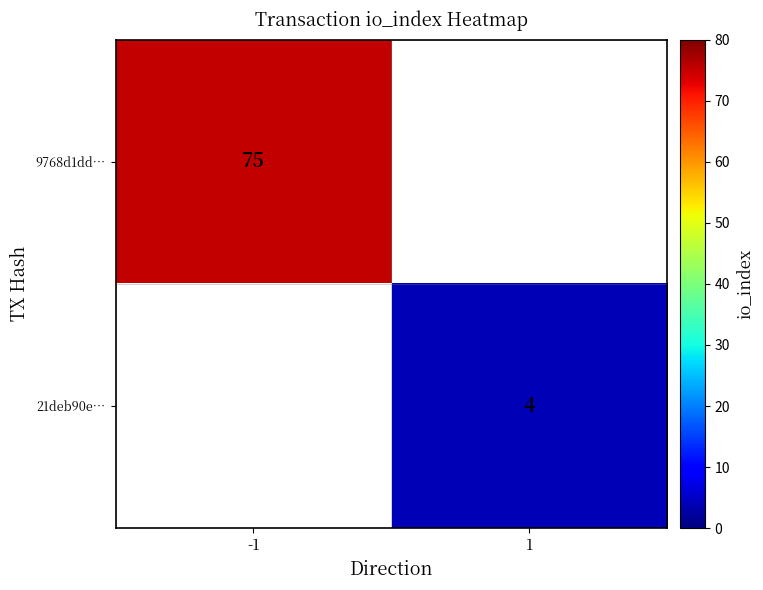

The value of 21deb90e… at 1 is 4. True or false?

True